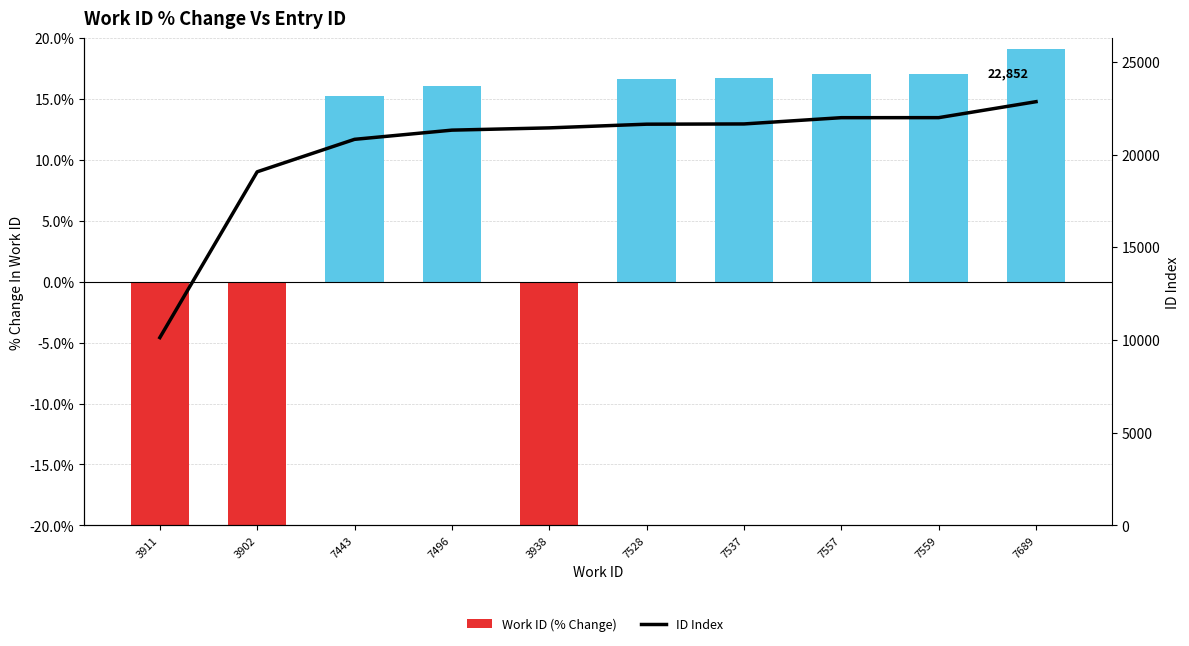

What is the spread (max minus min) of values at 7689?

22832.9